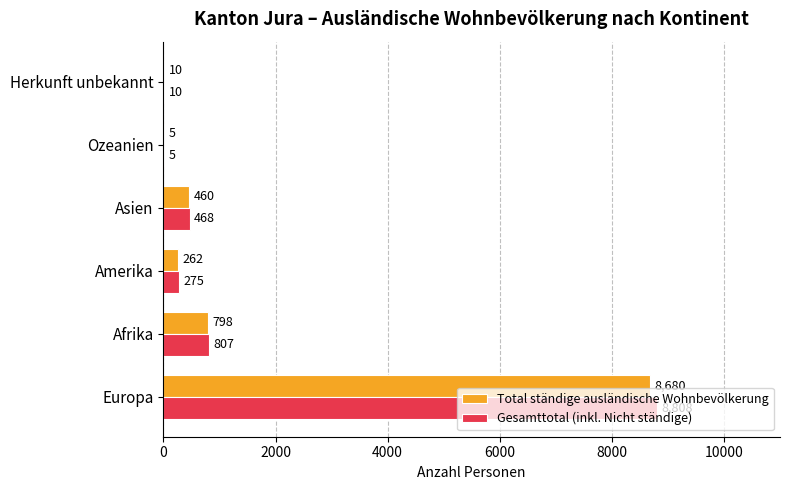

At which category is the sum across all series the highest?

Europa